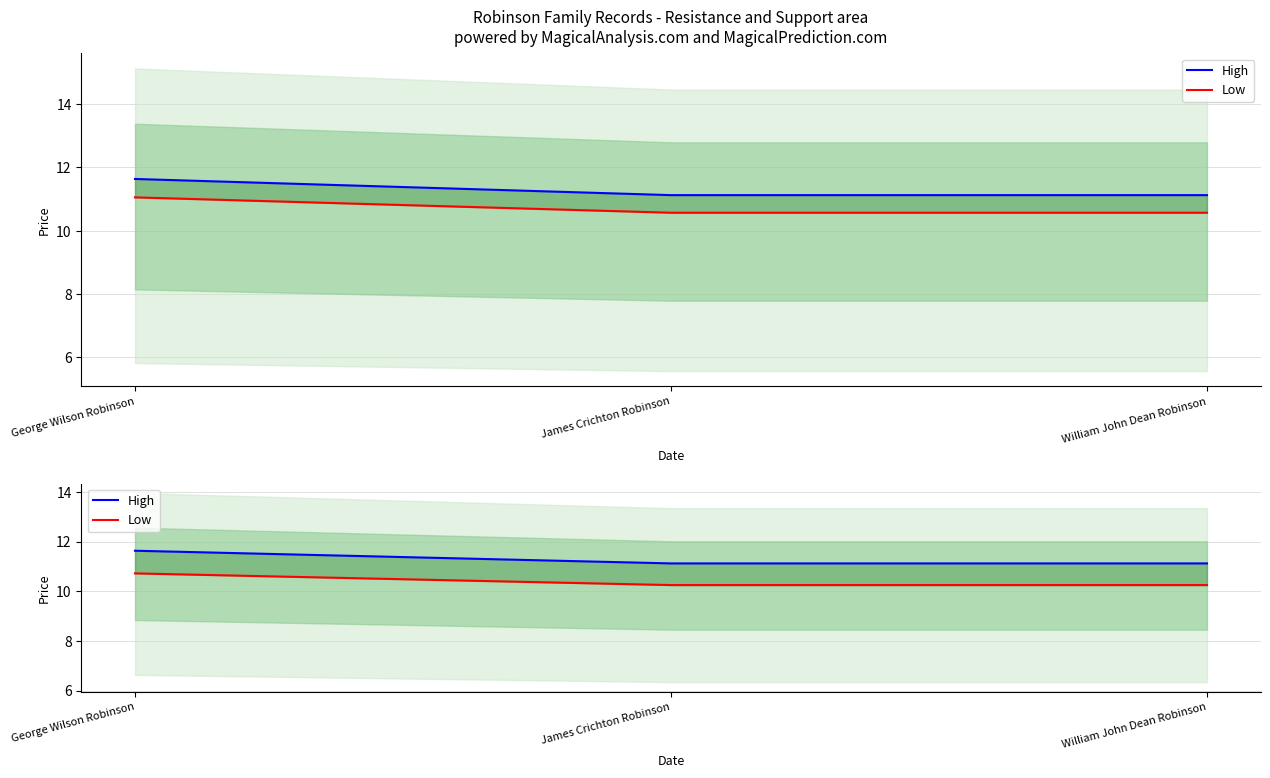

Which series has the widest spread of values?

High